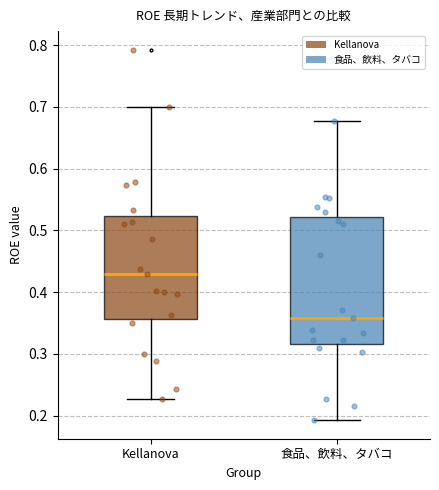

Where does the median line of the box for 食品、飲料、タバコ sit on the y-axis? The values are not printed on the chart, so give them approximately, as read against the axis.

0.36